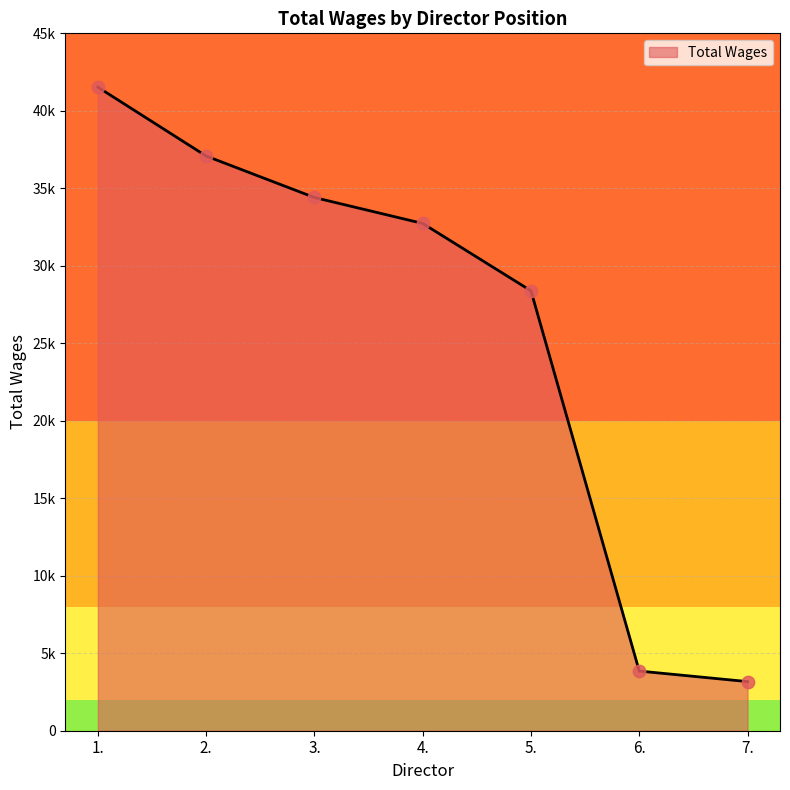

What is the ratio of the value at 1. to the value at 2.?

1.1